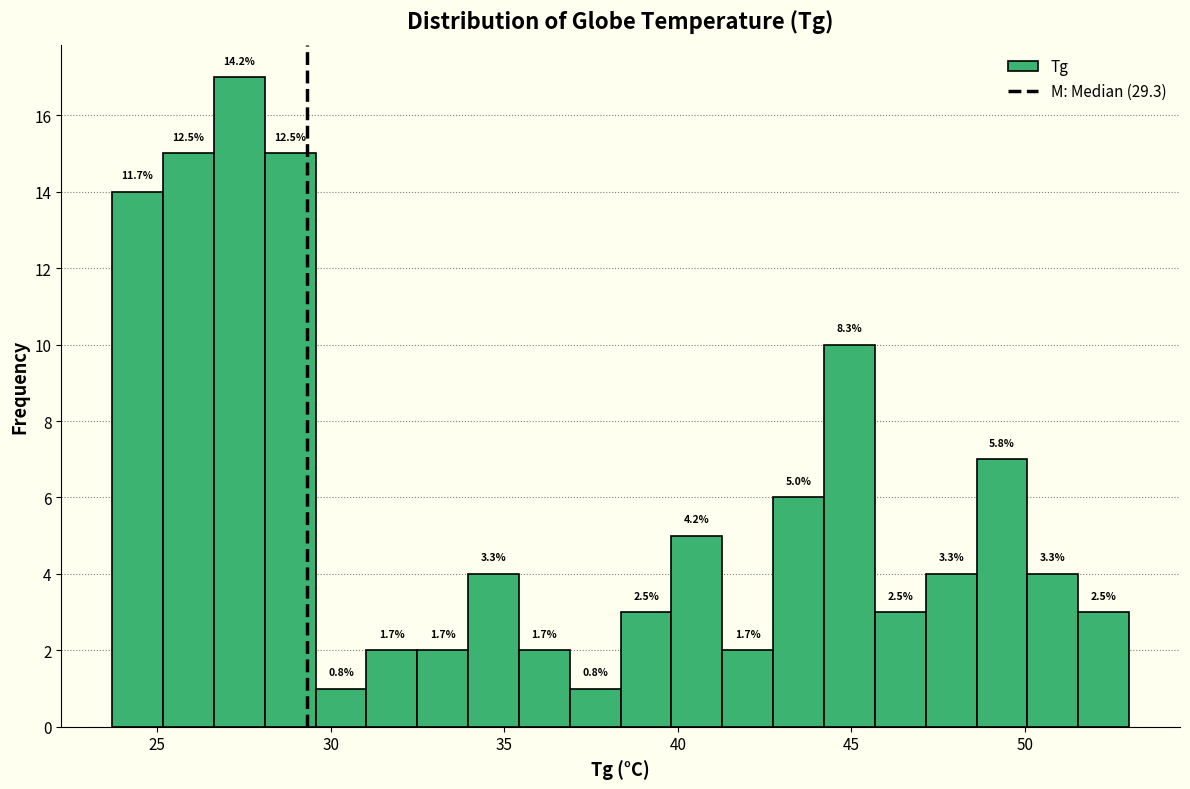

Around what value on the x-axis is the tallest bar? Give the approximate position of its centre, as read against the axis.

27.5